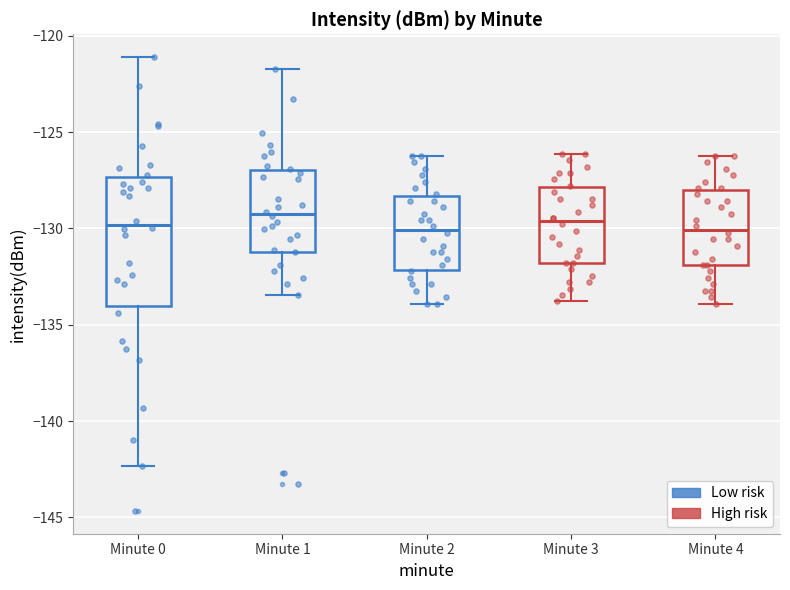

Reading left to right, read every box against the y-axis: the position of its median line, the range the box covers, and the ends of its whiskers. The values are not printed on the chart, so give them approximately, as read against the axis.

Minute 0: median -130.0, box -134.0 to -127.5, whiskers -142.5 to -121.0
Minute 1: median -129.0, box -131.0 to -127.0, whiskers -133.5 to -122.0
Minute 2: median -130.0, box -132.0 to -128.5, whiskers -134.0 to -126.0
Minute 3: median -129.5, box -132.0 to -128.0, whiskers -134.0 to -126.0
Minute 4: median -130.0, box -132.0 to -128.0, whiskers -134.0 to -126.0